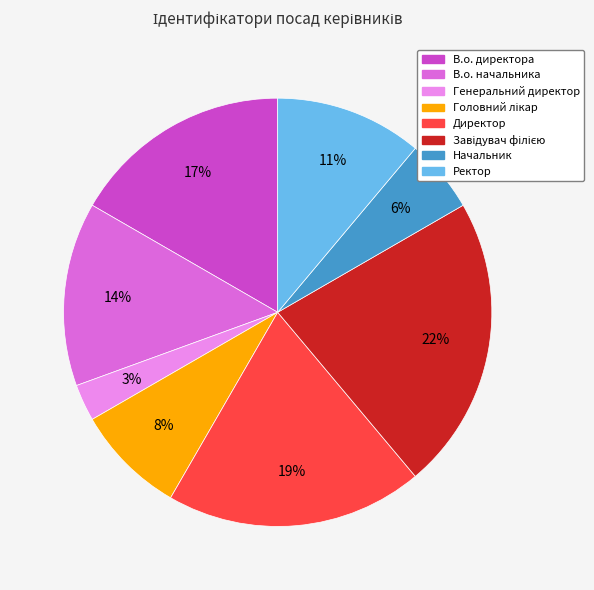

Is there a majority slice in this chart?

No